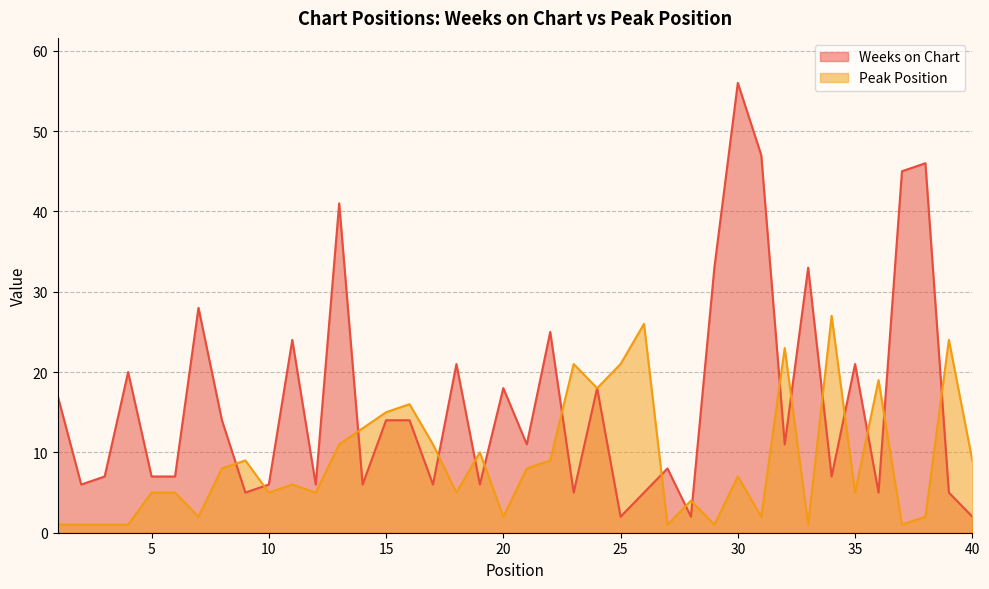

Rank the series by their maximum value, from highest to lowest.

Weeks on Chart, Peak Position